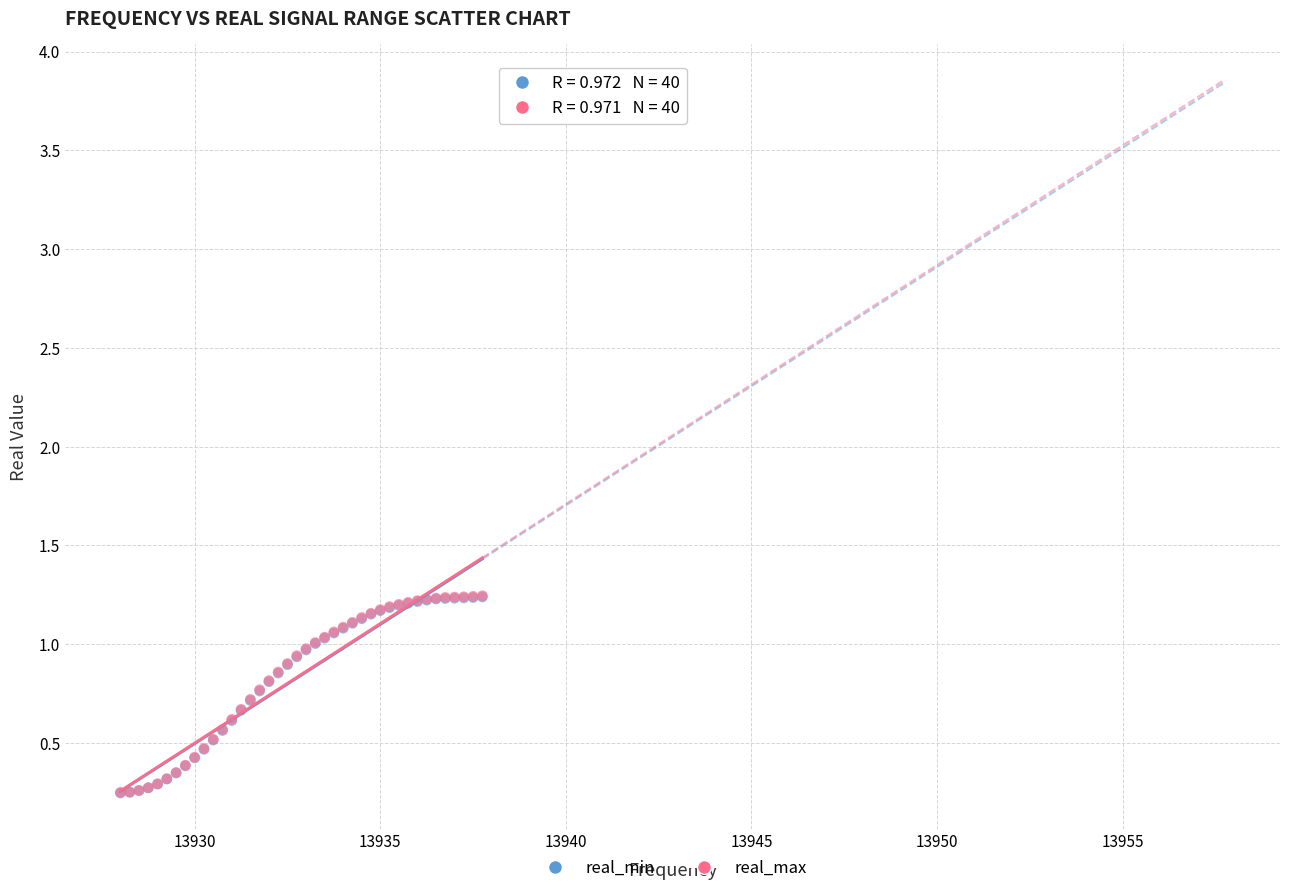

What are all the series names shown in the legend?

real_min, real_max